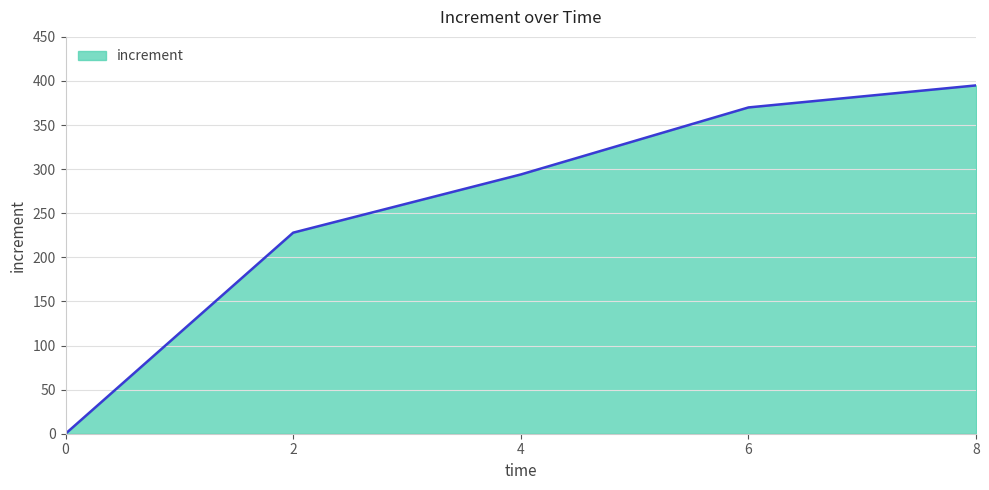

How many values are above zero?

4